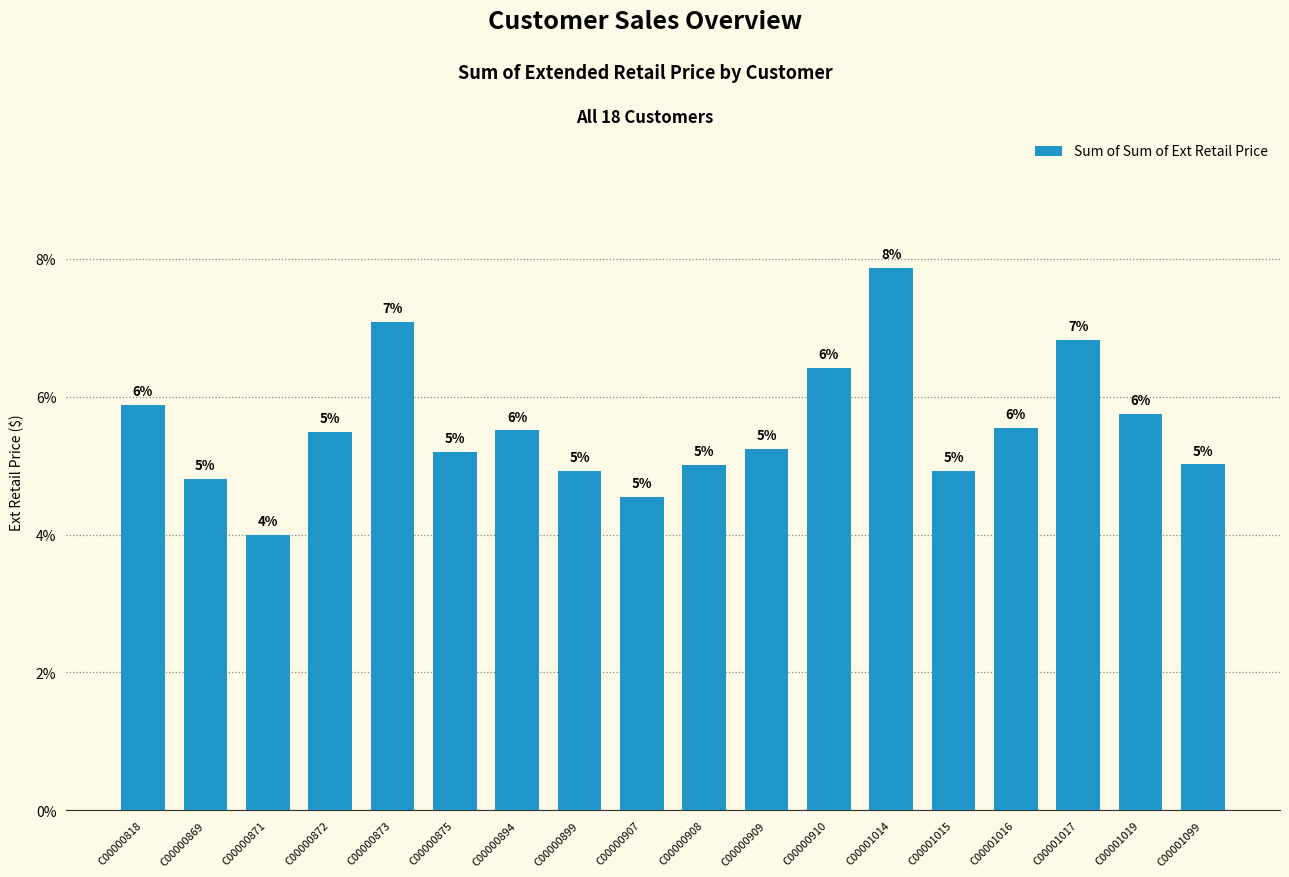

True or false: the data shows 0.1 at C00001019.

False